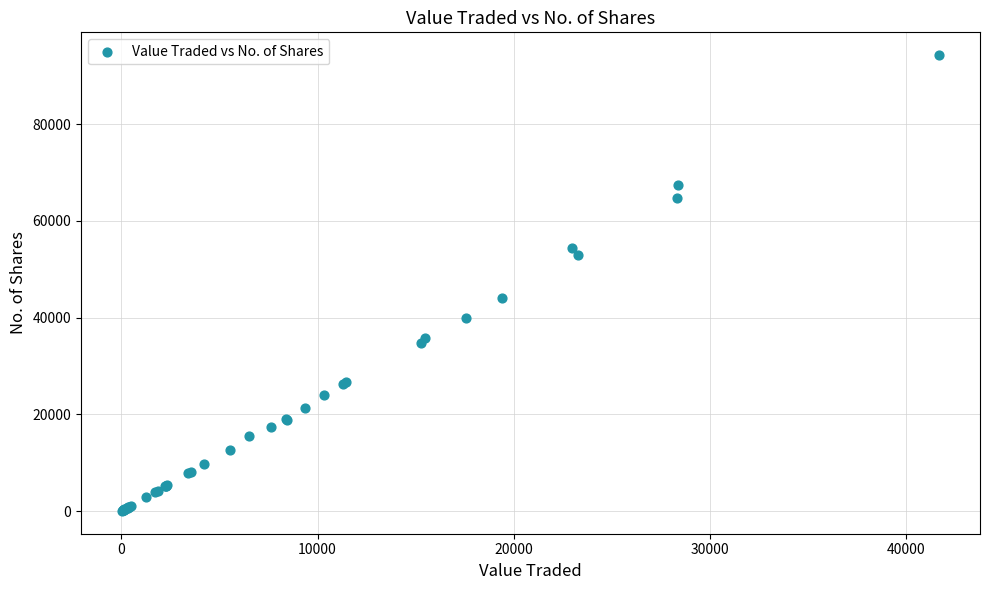

What Y value in the scatter plot is closest to 47150?

44050